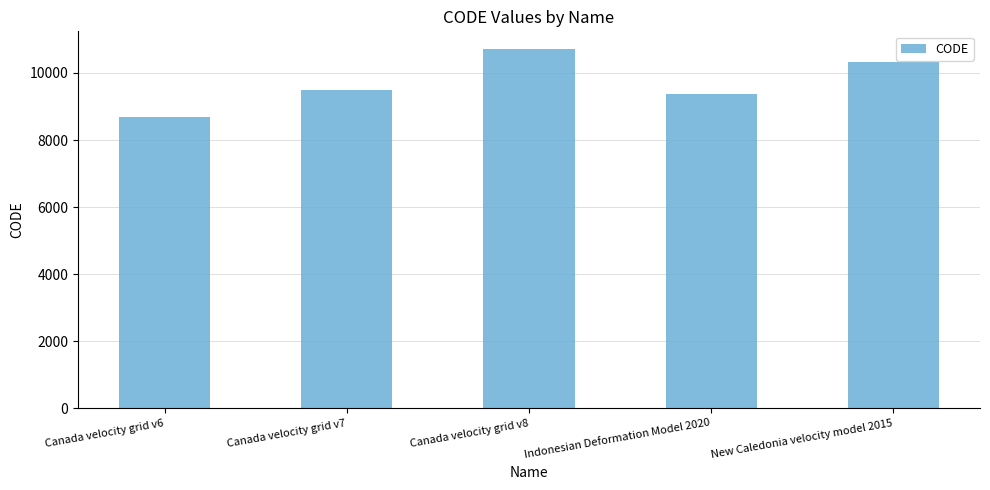

What is the approximate value at Canada velocity grid v7, to the nearest 50?

9500